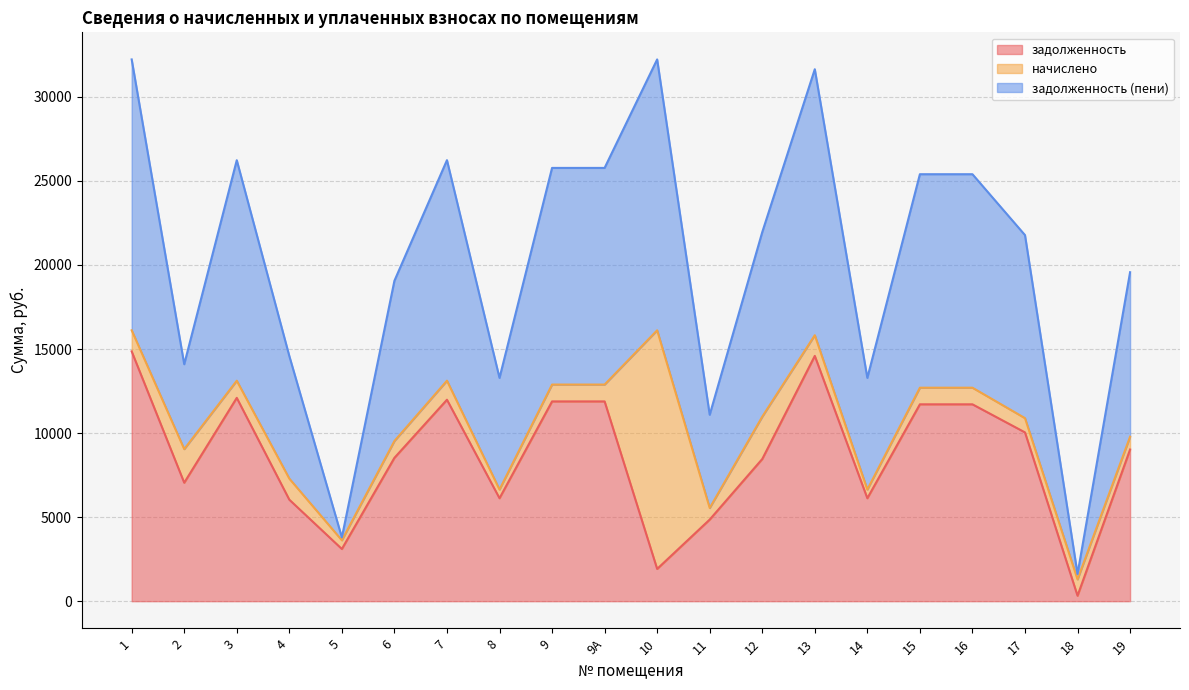

Does the chart display data point markers on the line(s)?

No